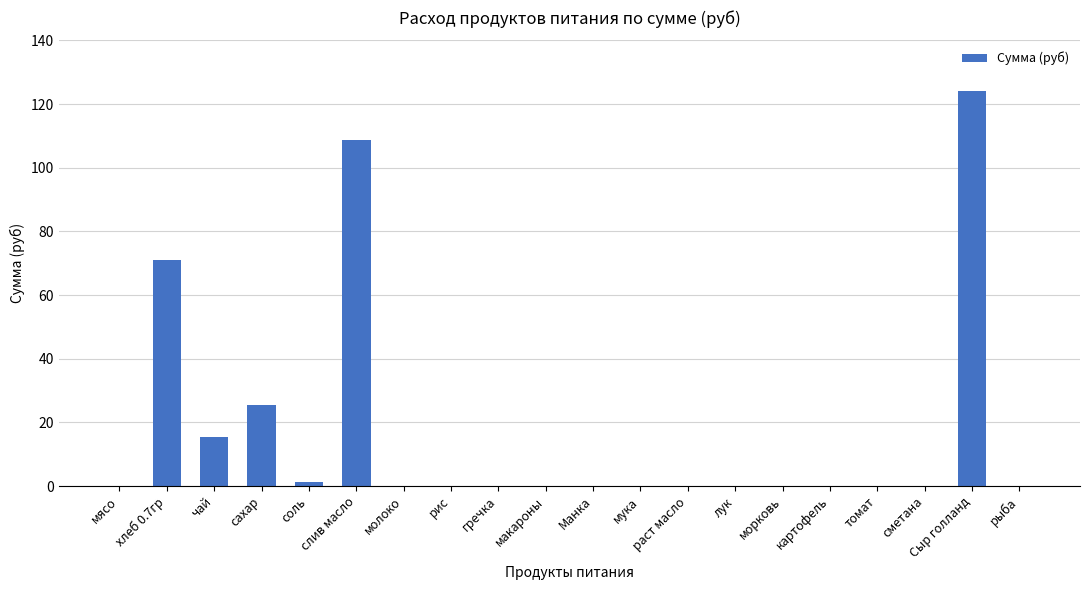

How many data points does each series have?

20